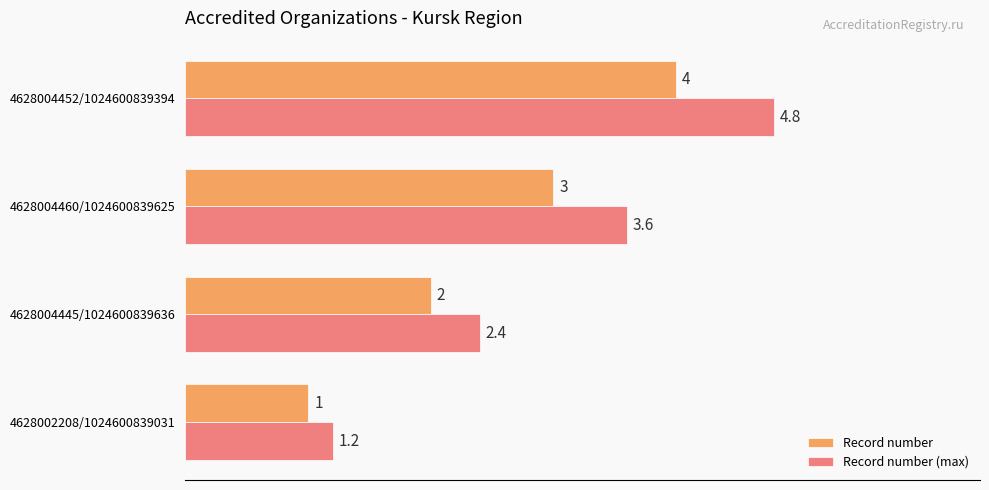

Is it true that Record number (max) equals 2.5 at 4628004452/1024600839394?

False